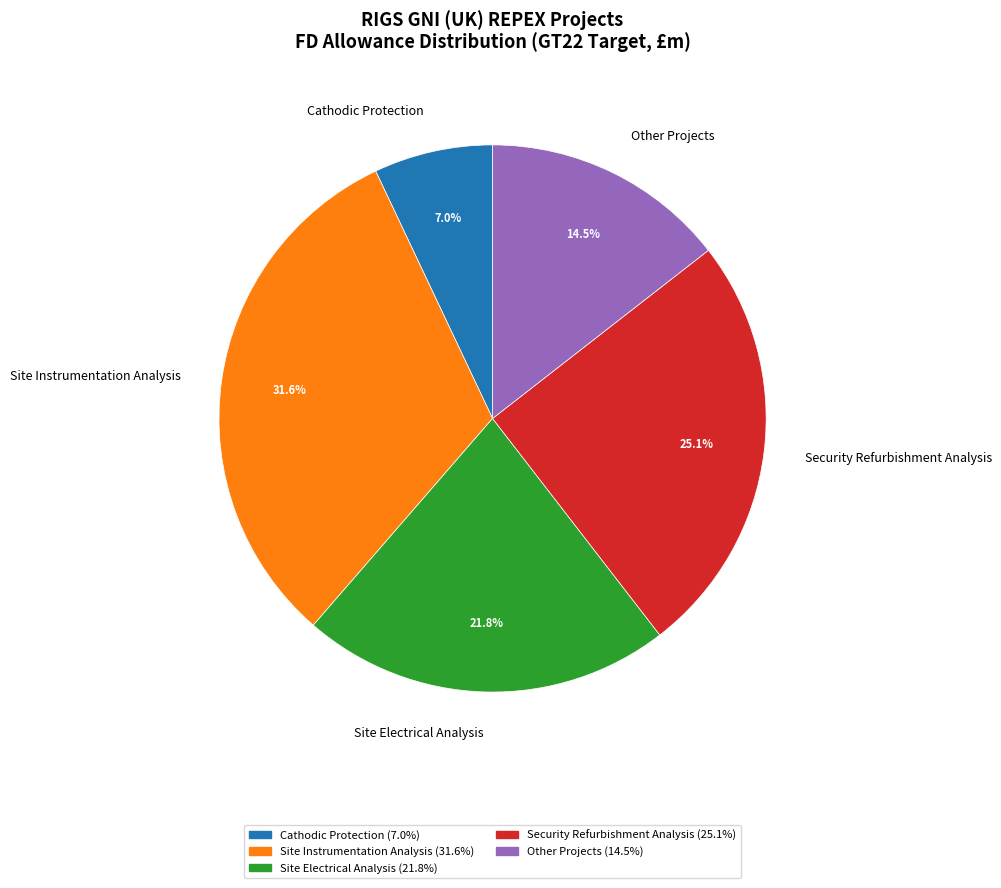

Is it true that Site Electrical Analysis is 22% of the pie?

True